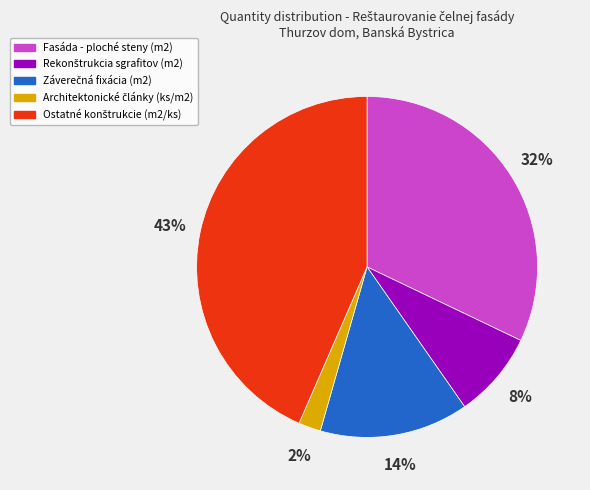

To the nearest percent, what is the average slice percentage?

20%